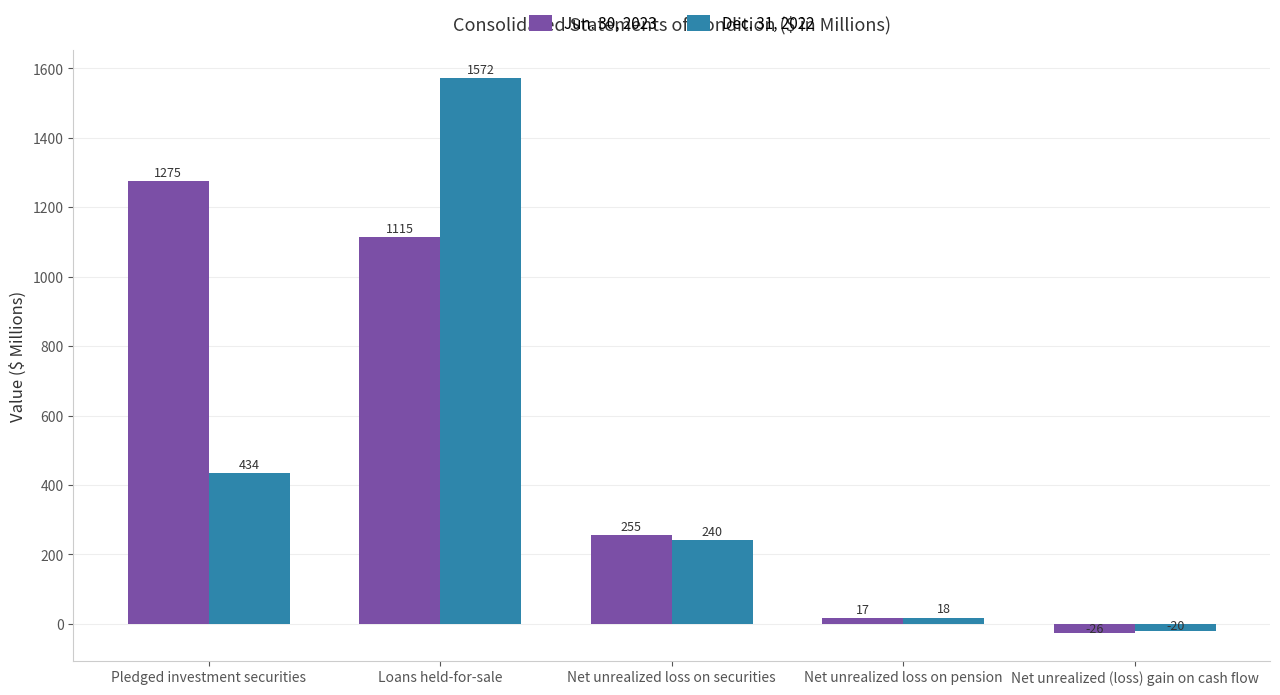

Reading right to left, what are all the values shown in this chart?

Jun. 30, 2023: Net unrealized (loss) gain on cash flow=-26	Net unrealized loss on pension=17	Net unrealized loss on securities=255	Loans held-for-sale=1115	Pledged investment securities=1275
Dec. 31, 2022: Net unrealized (loss) gain on cash flow=-20	Net unrealized loss on pension=18	Net unrealized loss on securities=240	Loans held-for-sale=1572	Pledged investment securities=434